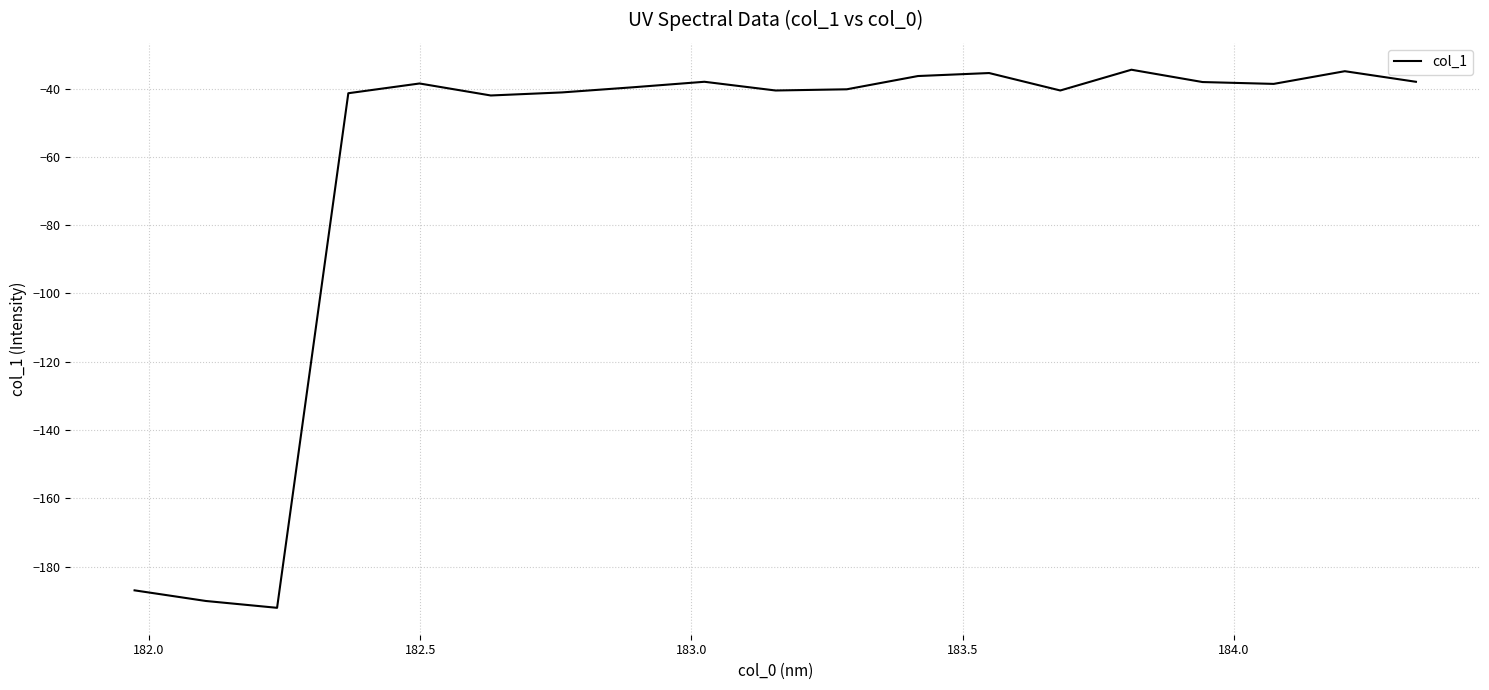

What is the minimum value shown in the chart?

-192.0